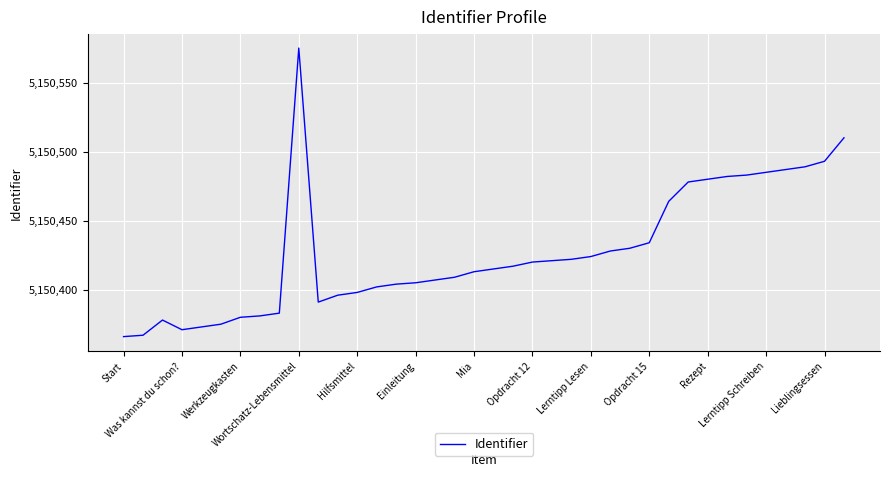

What is the difference between the maximum and minimum values?

209